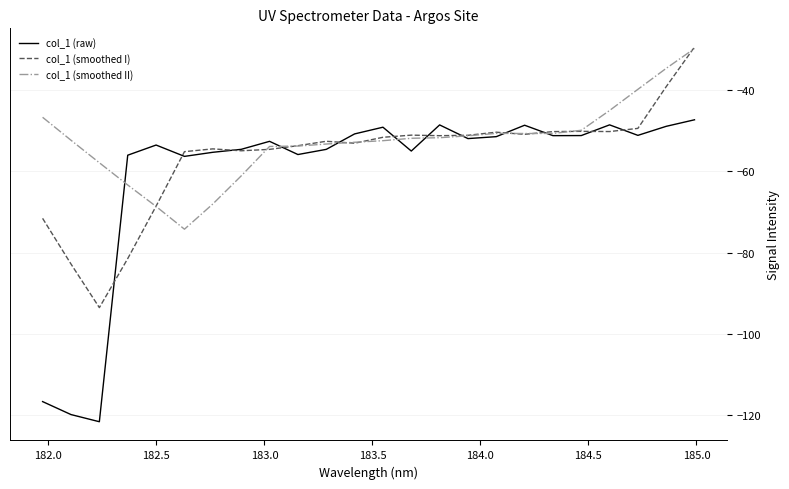

List the series in order of their overall mean, highest first.

col_1 (smoothed II), col_1 (smoothed I), col_1 (raw)